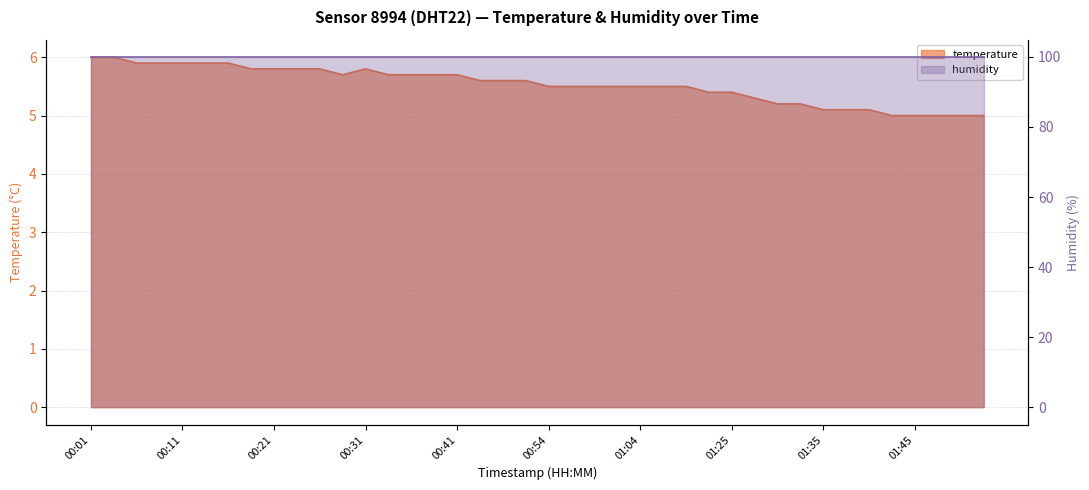

At which label is the value closest to 5?

01:42